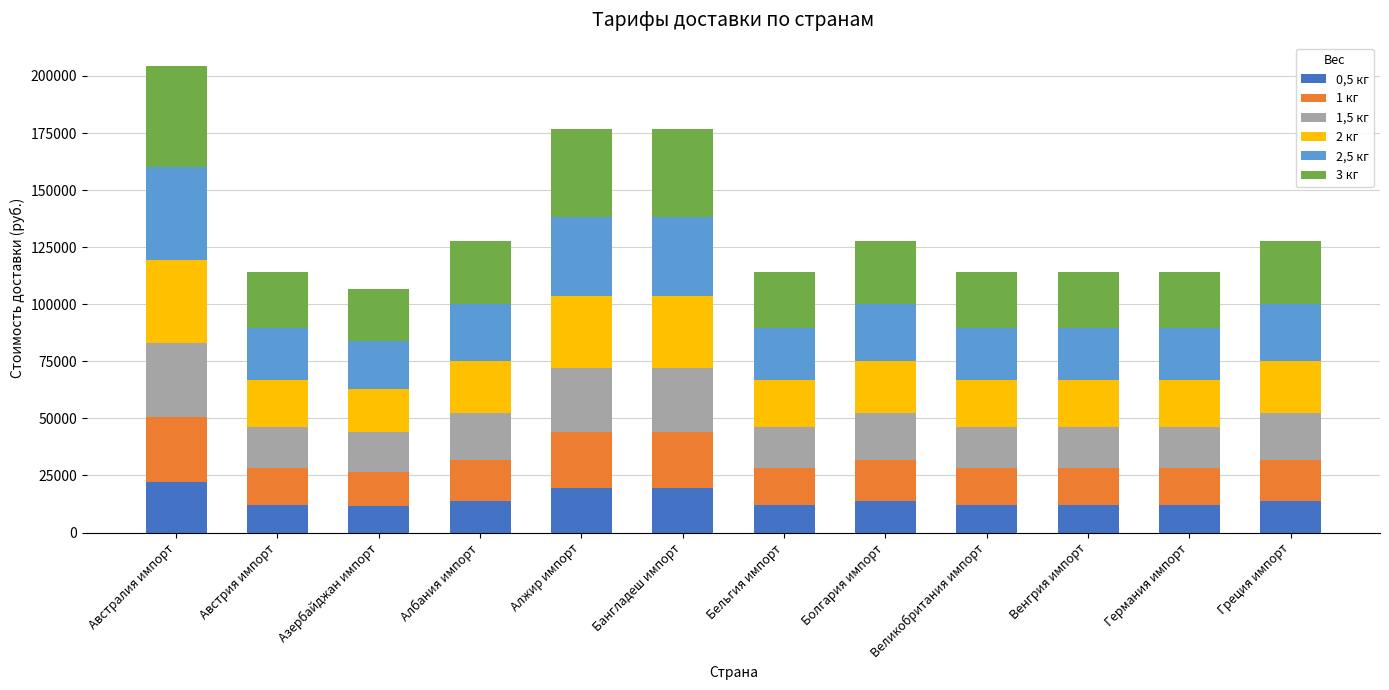

What is the total value across all series at Греция импорт?

127629